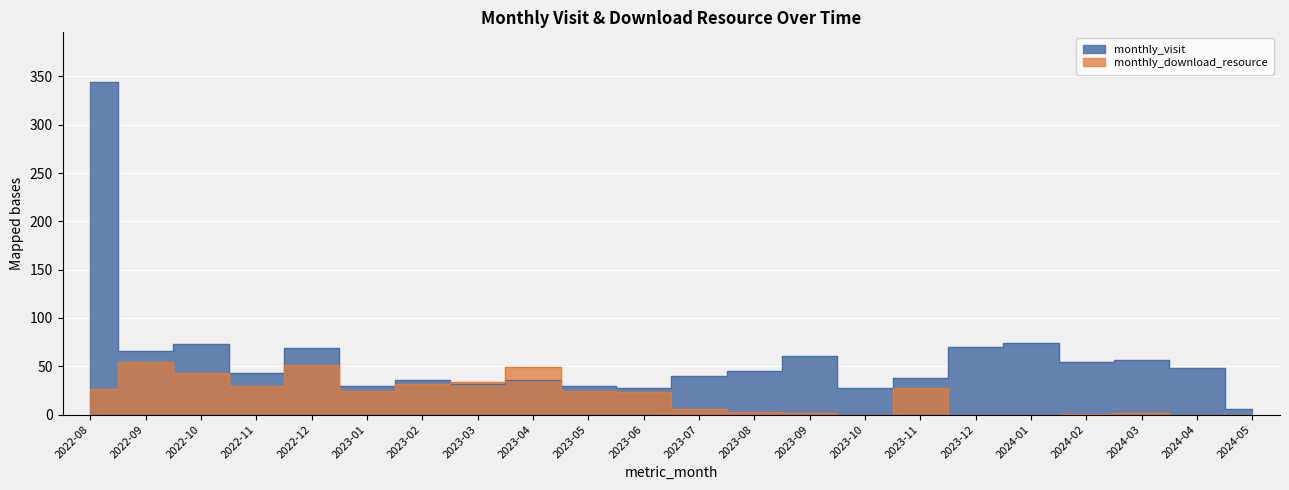

How many data points in monthly_visit are less than 45?

11